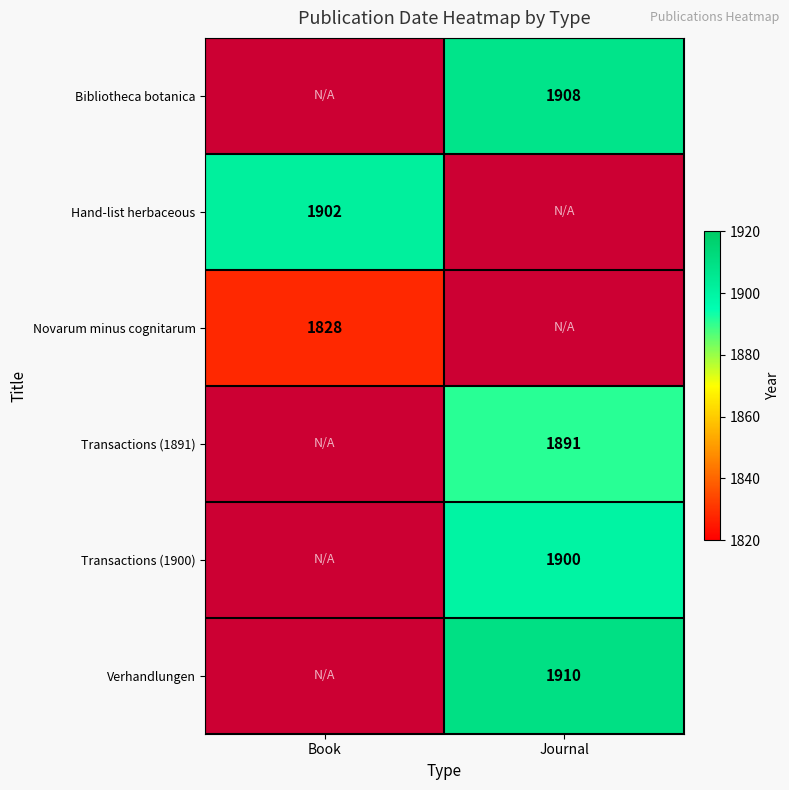

Is the value of Transactions (1900) at Journal greater than the value of Transactions (1891) at Journal?

Yes